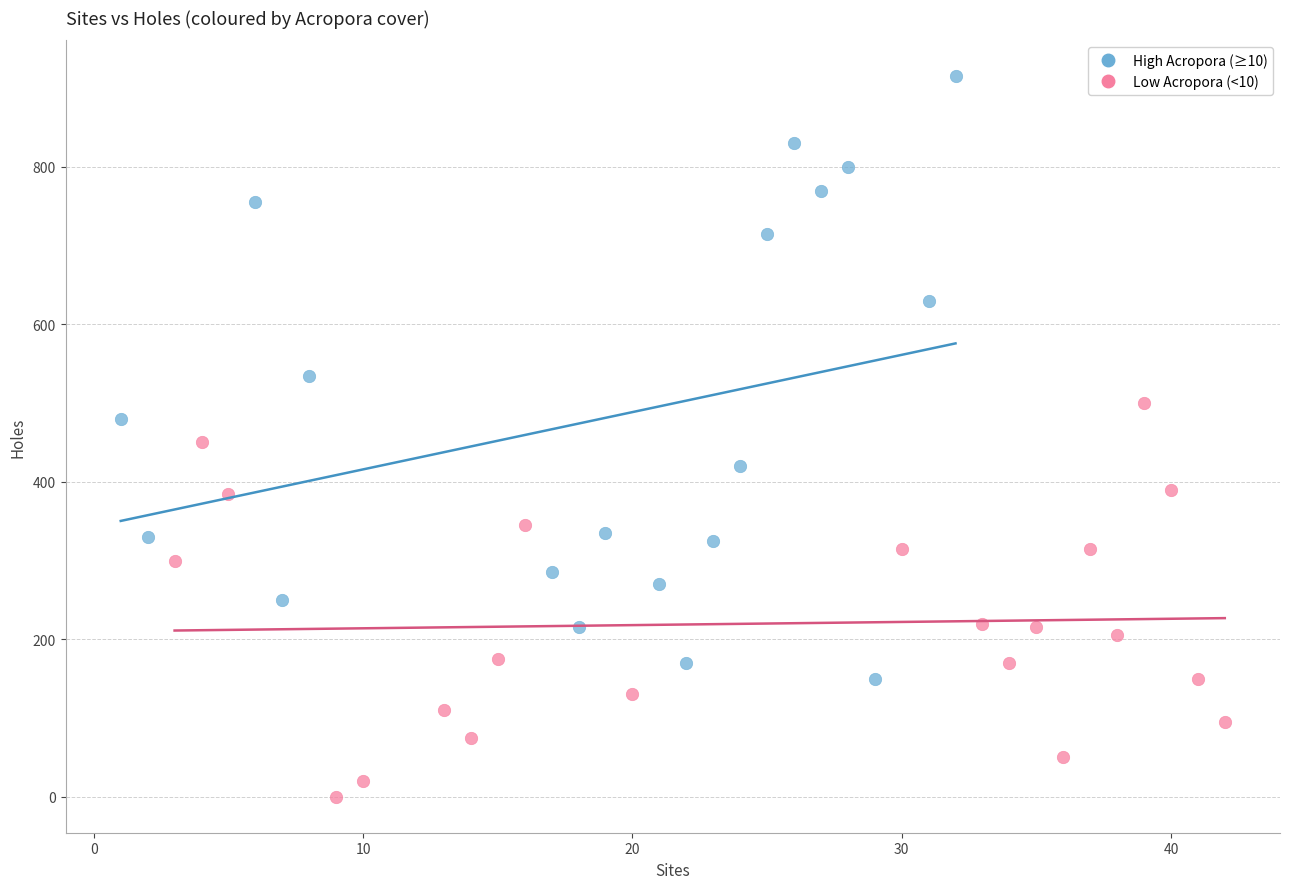

Which series has the largest Y range (max minus min)?

High Acropora (≥10)